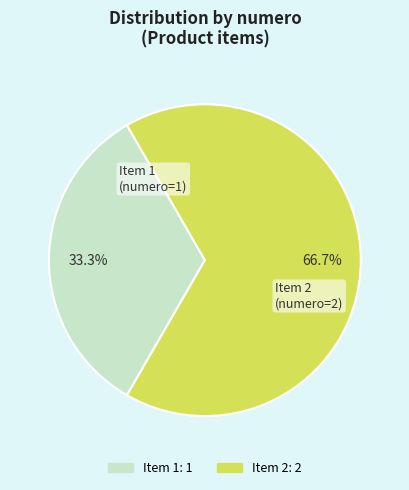

To the nearest percent, what is the average slice percentage?

50%